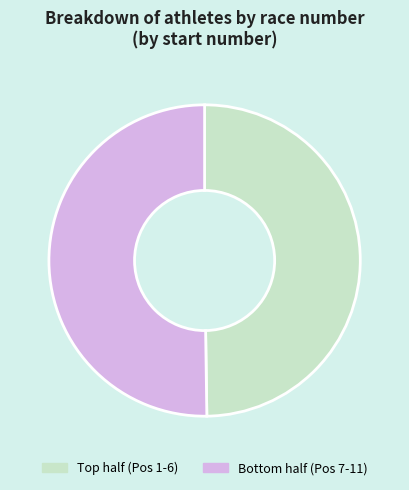

Count the number of slices in the pie.

2